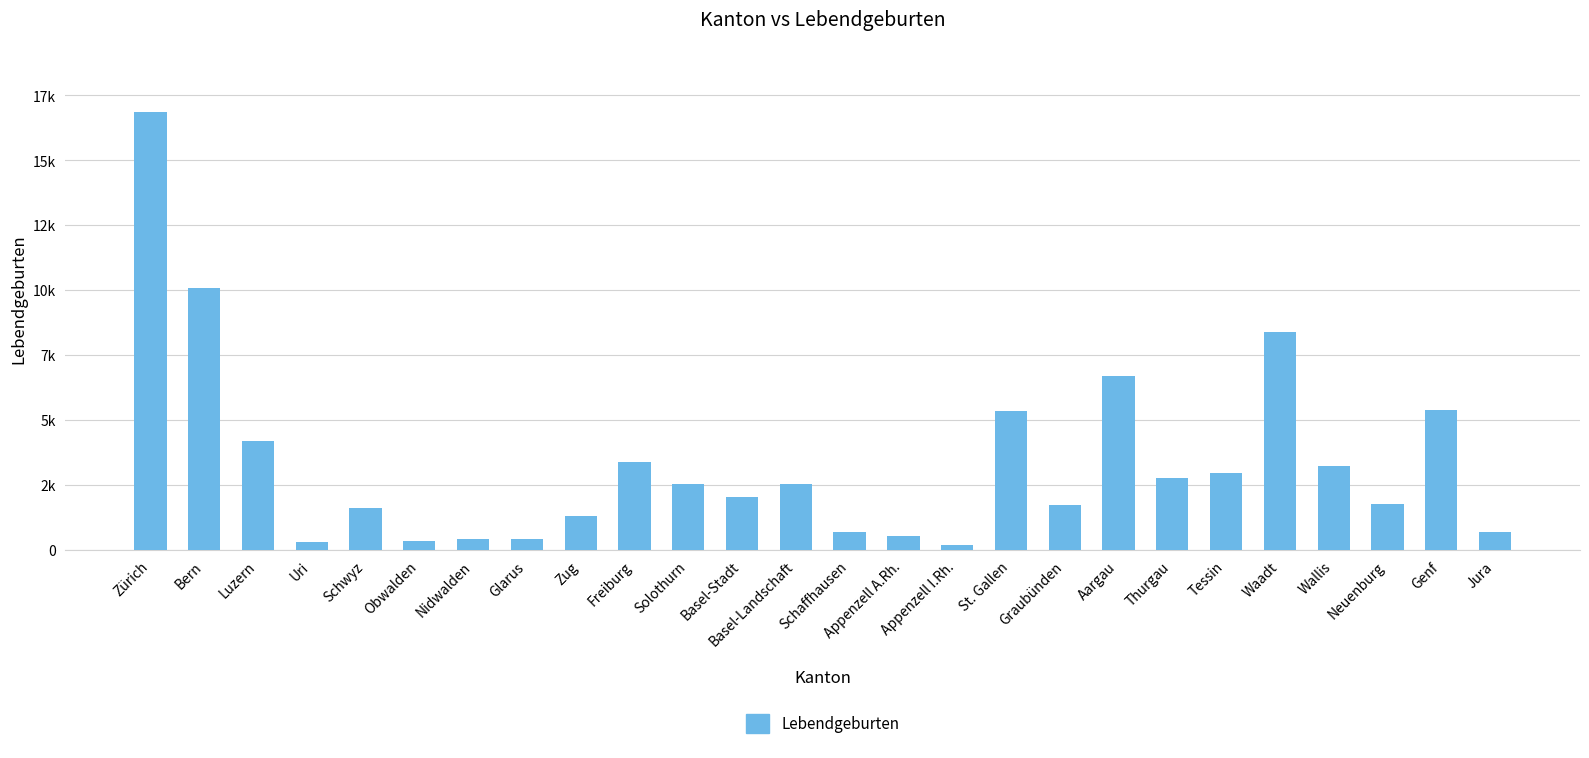

What is the difference between the maximum and second lowest values?

16544